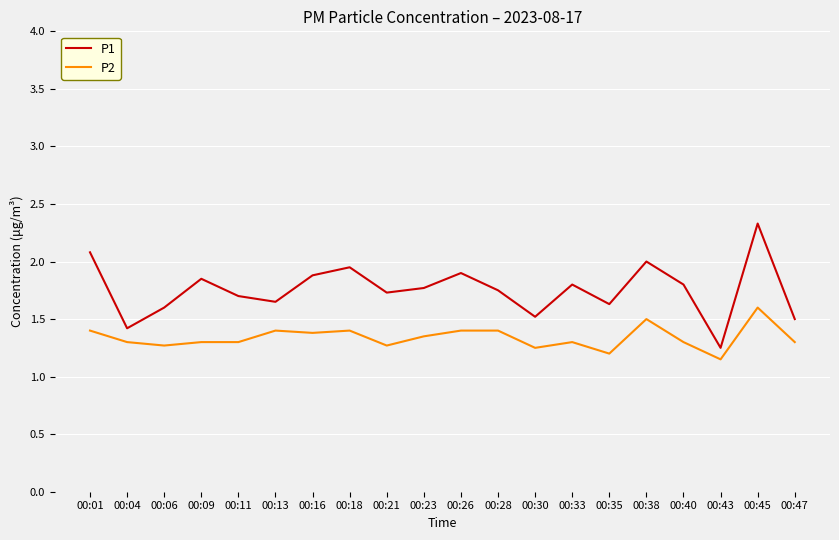

Which series has the largest range (max minus min)?

P1